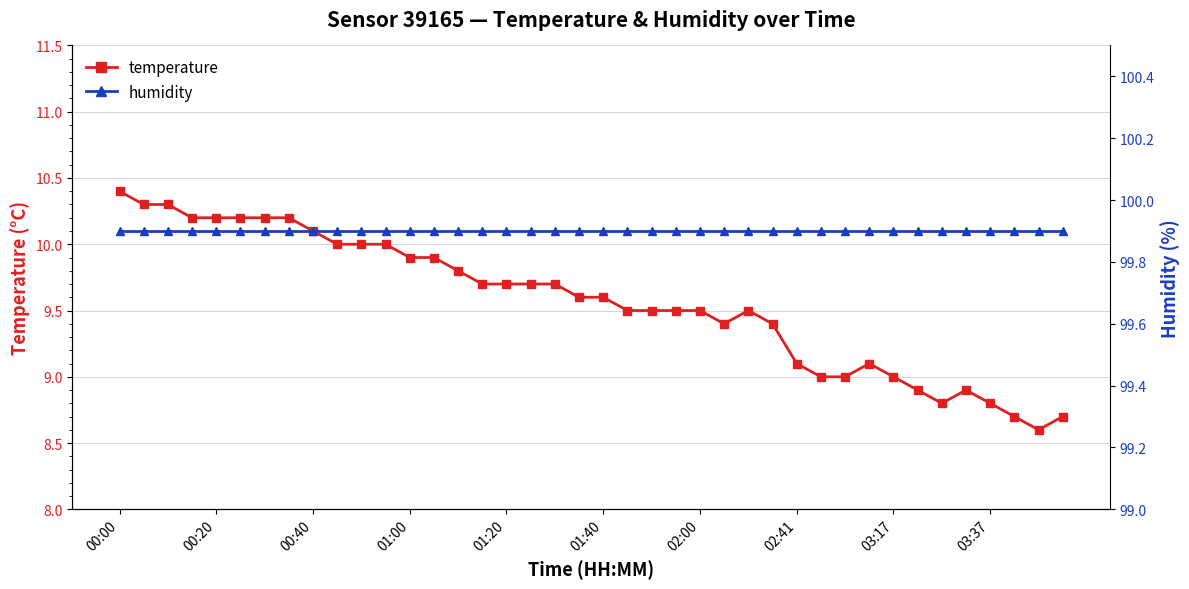

Which category has the highest value across all series?

00:00